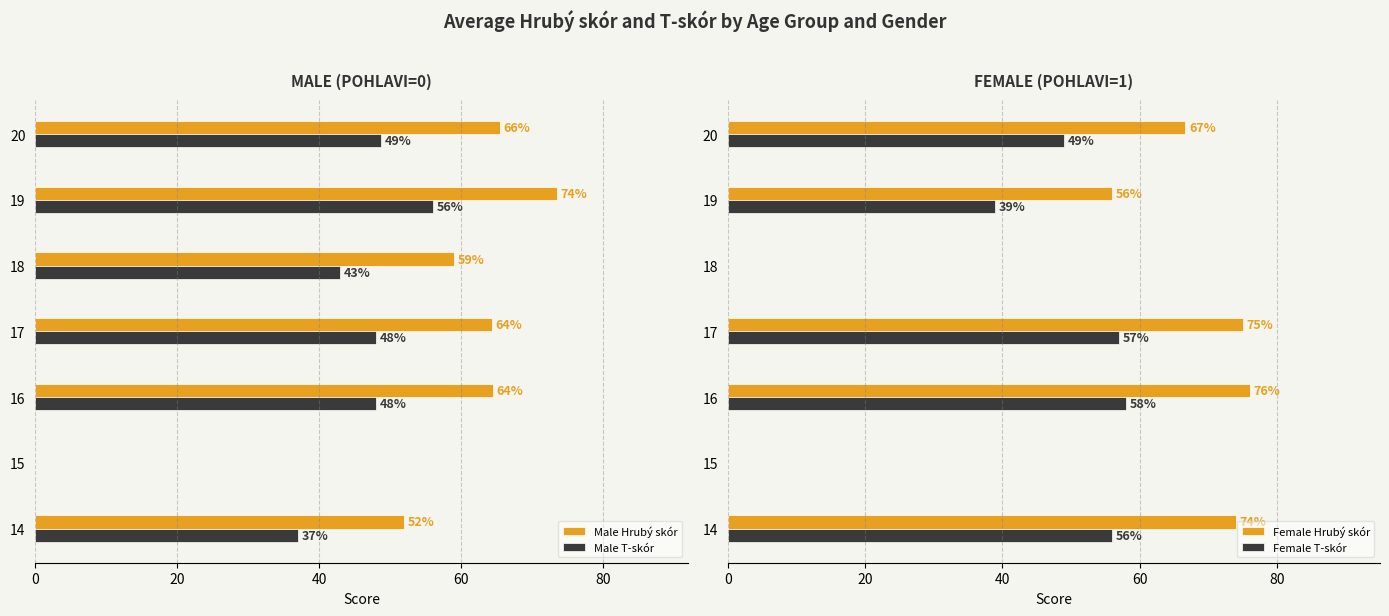

List the series in order of their peak value, highest first.

Female Hrubý skór, Male Hrubý skór, Female T-skór, Male T-skór